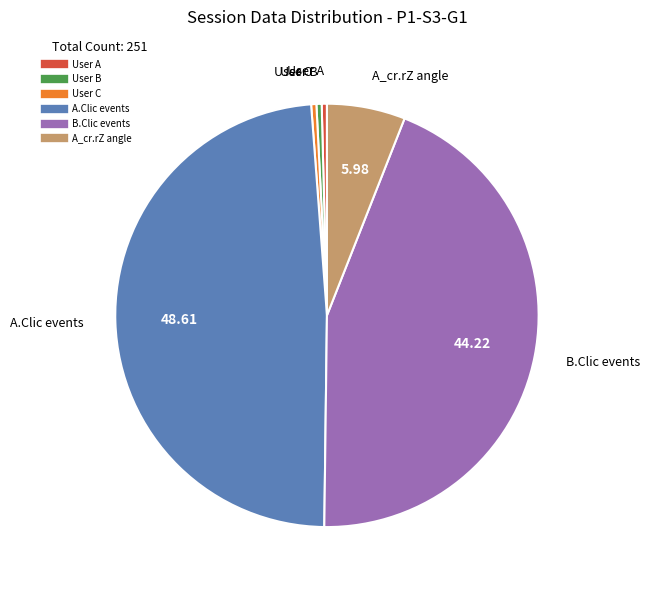

Count the number of slices in the pie.

6